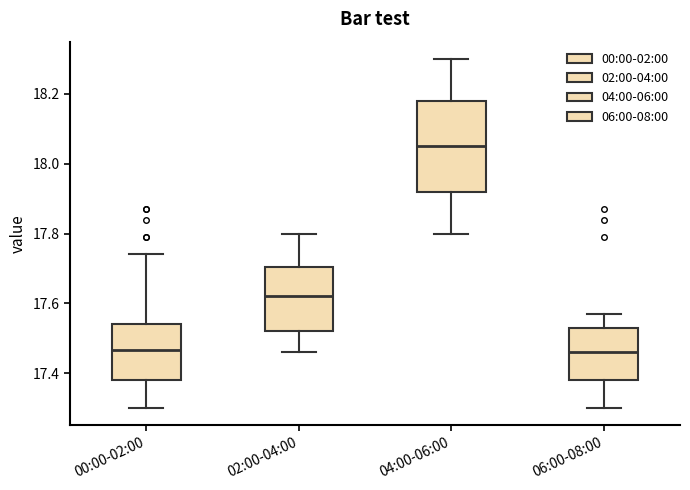

Reading left to right, transcribe this box plot: for each box, give where its median line is, the range the box spans, and where its two whiskers end, as read against the y-axis. The values are not printed on the chart, so give them approximately, as read against the axis.

00:00-02:00: median 17.46, box 17.38 to 17.54, whiskers 17.30 to 17.74
02:00-04:00: median 17.62, box 17.52 to 17.70, whiskers 17.46 to 17.80
04:00-06:00: median 18.06, box 17.92 to 18.18, whiskers 17.80 to 18.30
06:00-08:00: median 17.46, box 17.38 to 17.54, whiskers 17.30 to 17.58